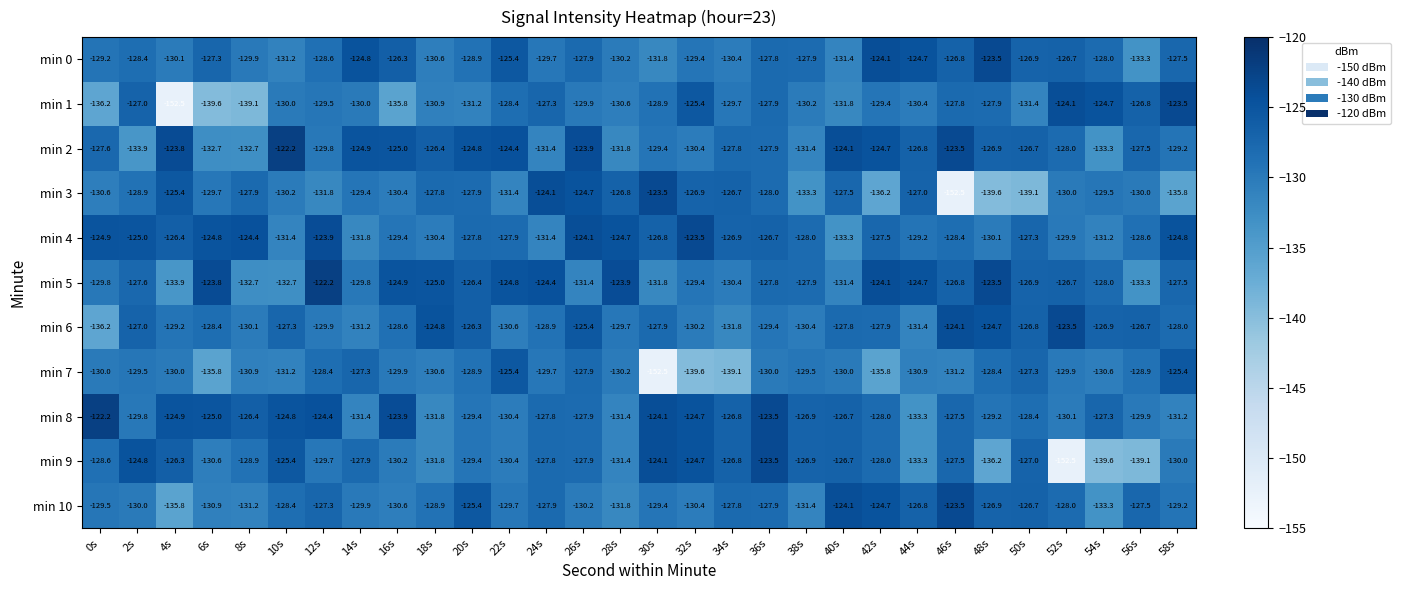

Count the number of categories in the chart.

30